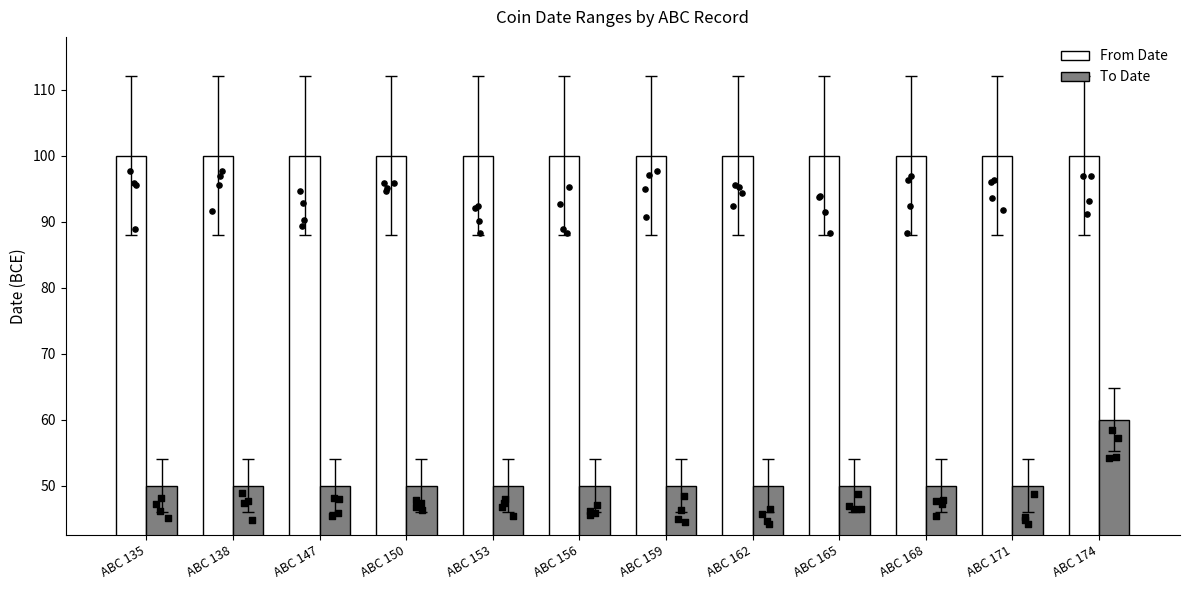

What are all the series names shown in the legend?

From Date, To Date